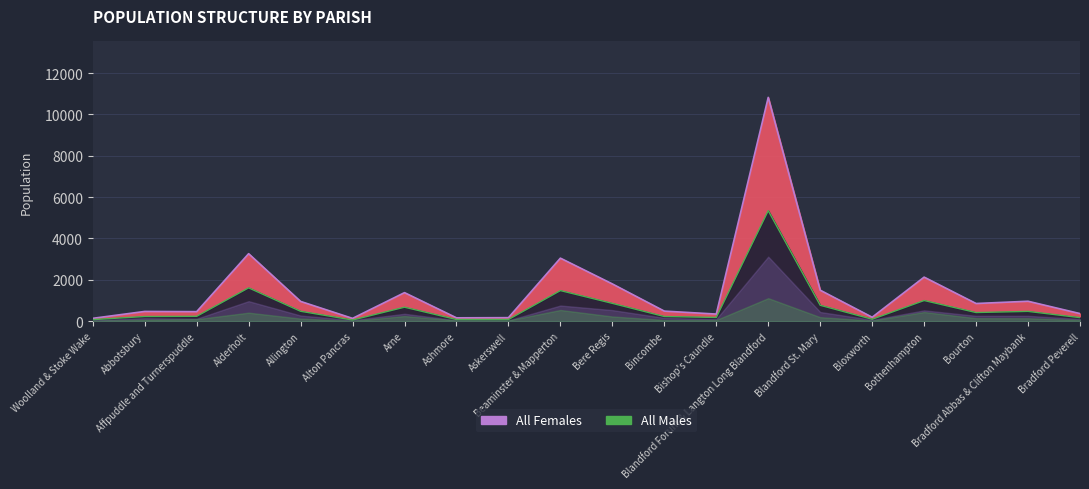

What is the lowest value of the Males 16 to 64 series?

33